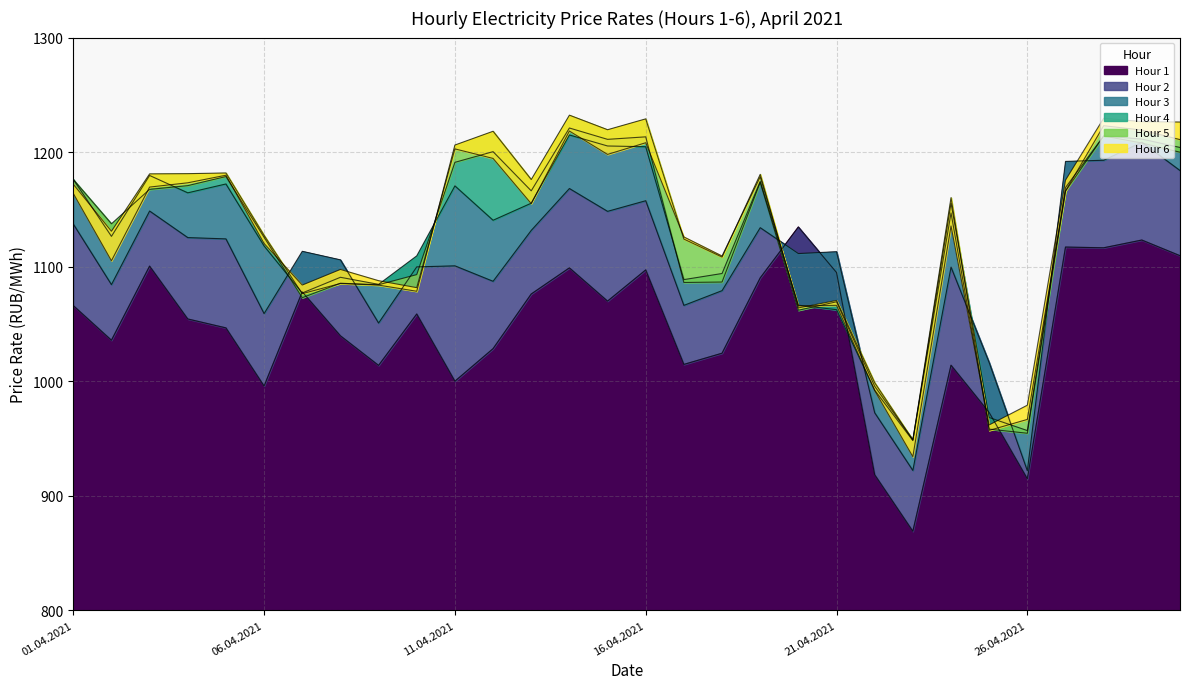

True or false: Hour 6 has a value of 290.2 at 9.

False